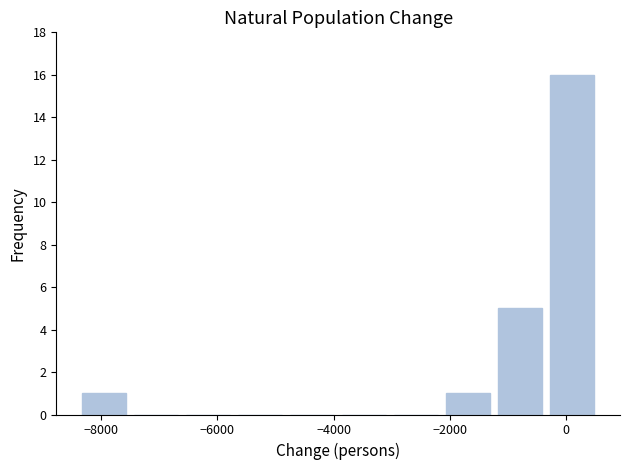

What is the height of the bar covering -8400 to -7600 on the x-axis? Neither the bar edges nor the heights are printed on the chart, so give them approximately, as read against the axes.

1